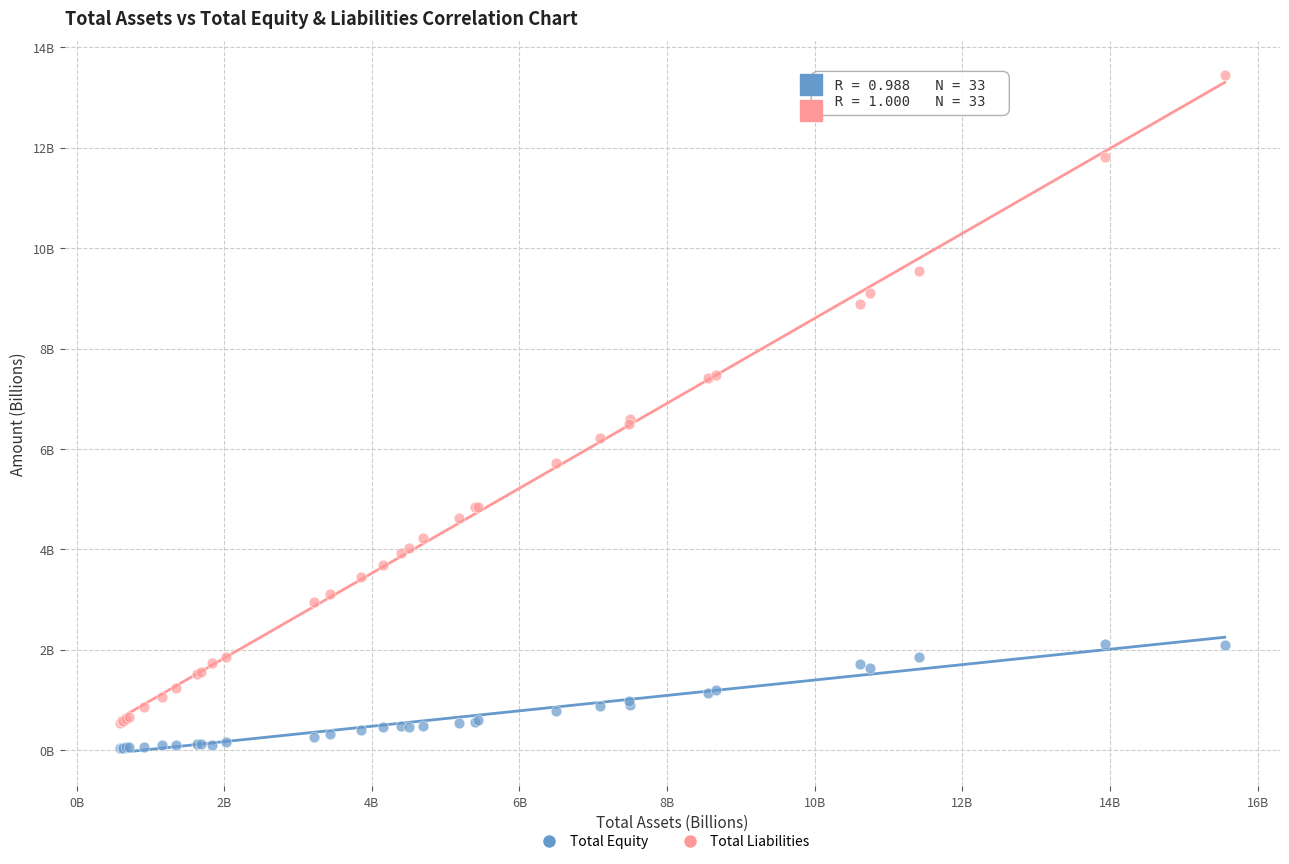

Which series reaches the minimum Y coordinate?

Total Equity